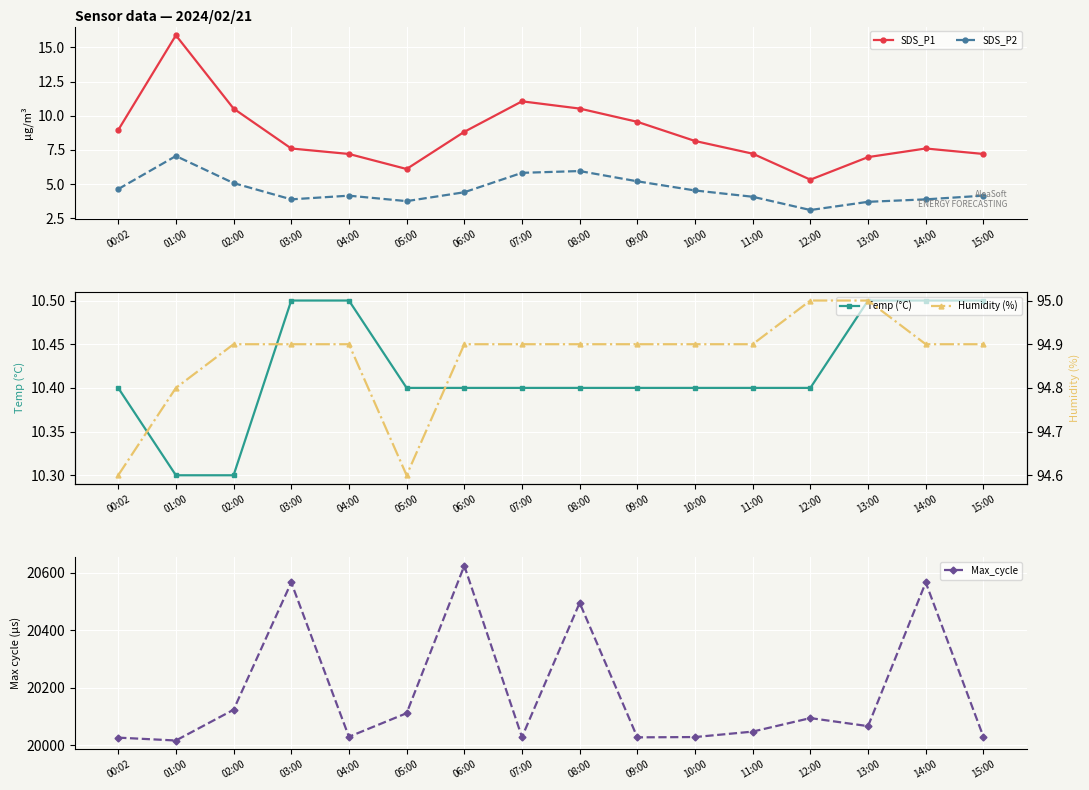

True or false: SDS_P2 and SDS_P1 cross at least once.

False